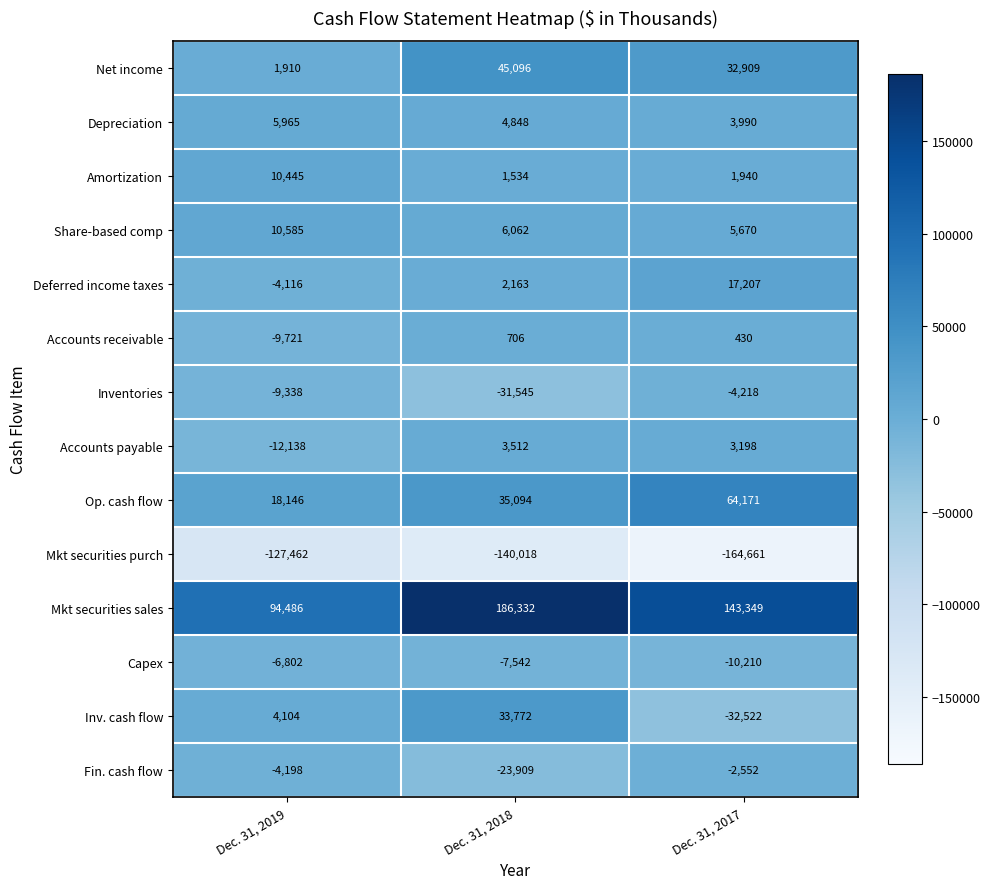

What is the difference between the highest and lowest values at Dec. 31, 2017?

308010